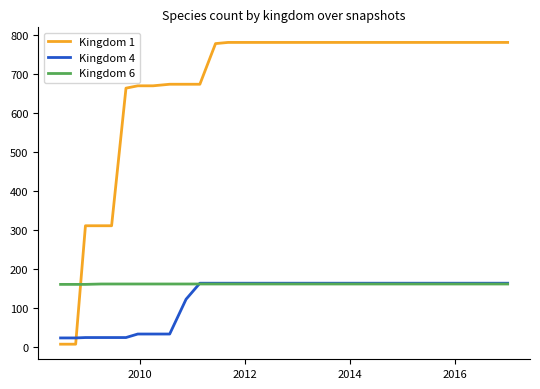

How many values in the Kingdom 1 series are below 780?

12